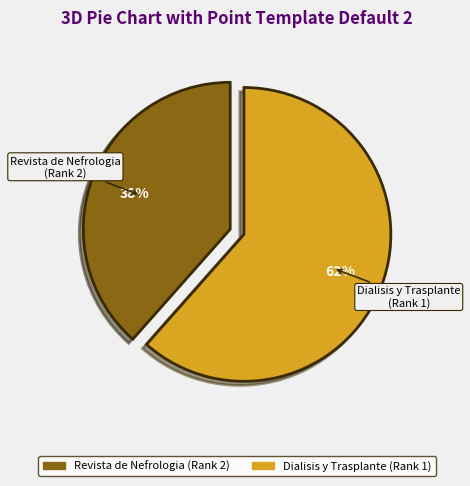

What percentage is the Revista de Nefrologia (Rank 2) slice, to the nearest percent?

38%